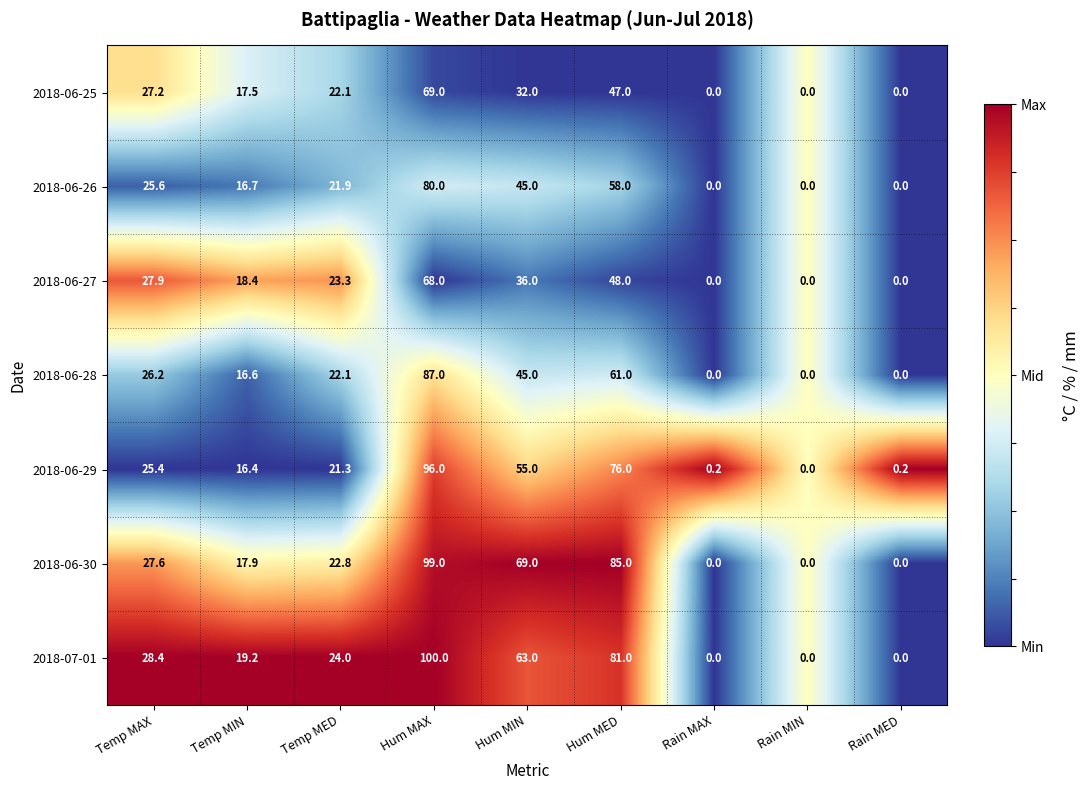

Rank the series by their maximum value, from highest to lowest.

2018-07-01, 2018-06-30, 2018-06-29, 2018-06-28, 2018-06-26, 2018-06-25, 2018-06-27